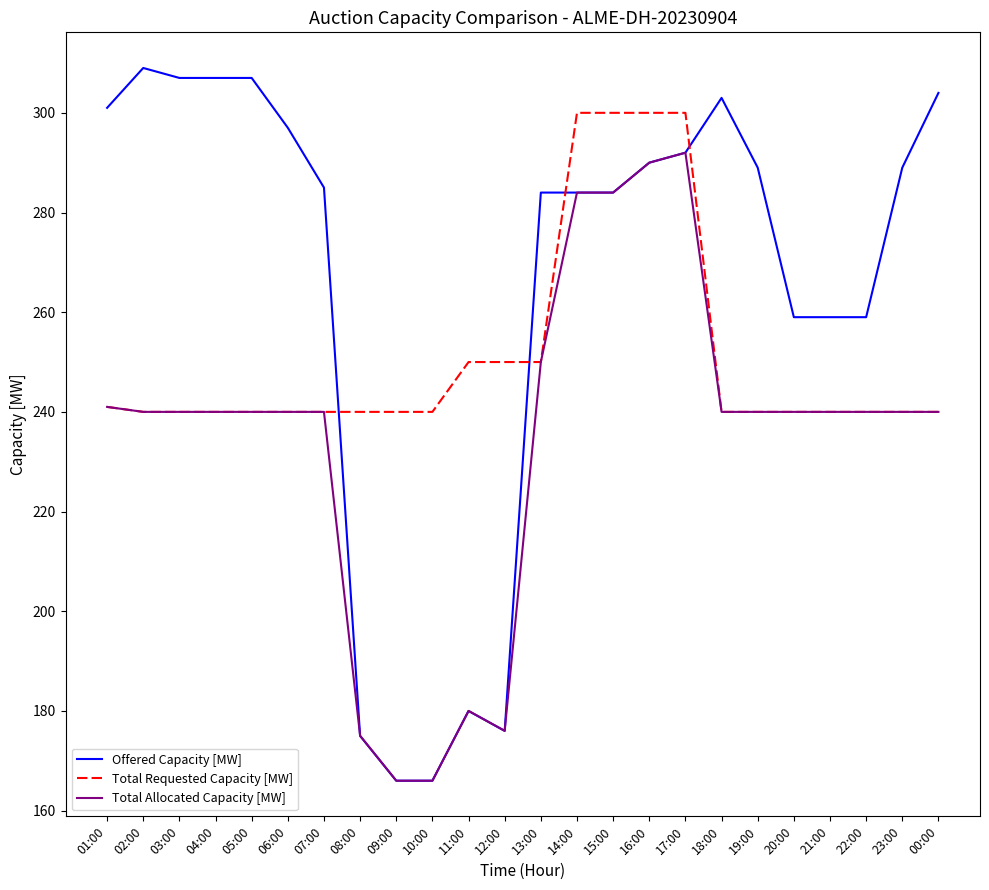

List the series in order of their peak value, lowest first.

Total Allocated Capacity [MW], Total Requested Capacity [MW], Offered Capacity [MW]